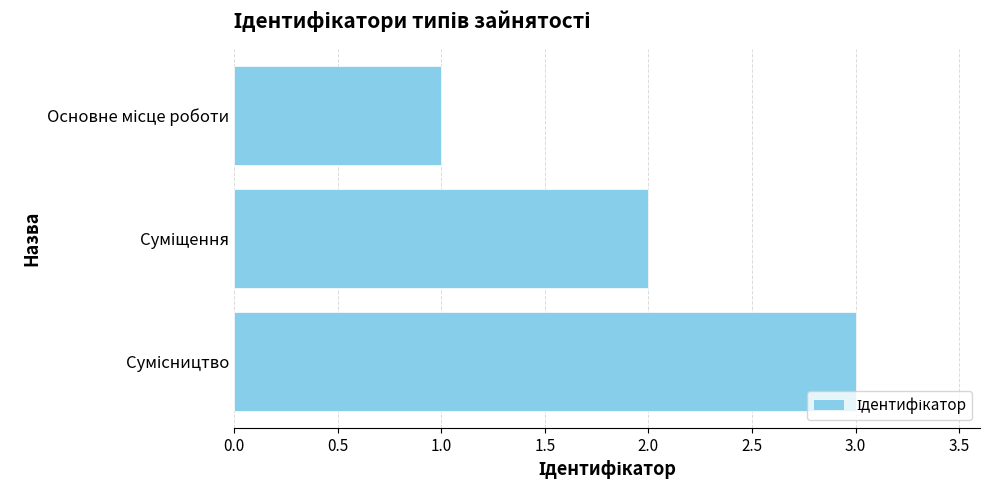

How many bars are there in total?

3